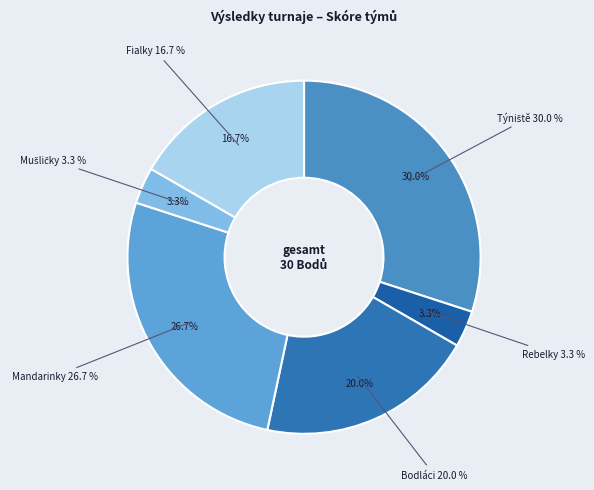

How many segments does this pie chart have?

6